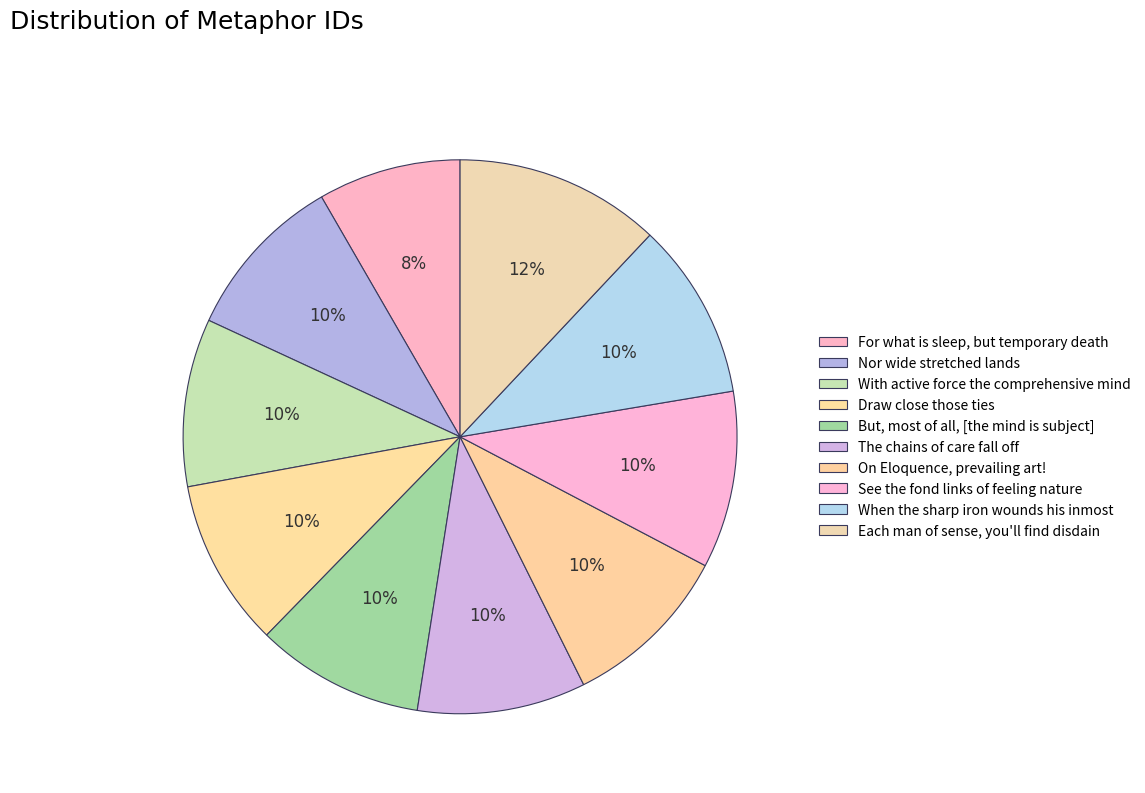

How many segments does this pie chart have?

10